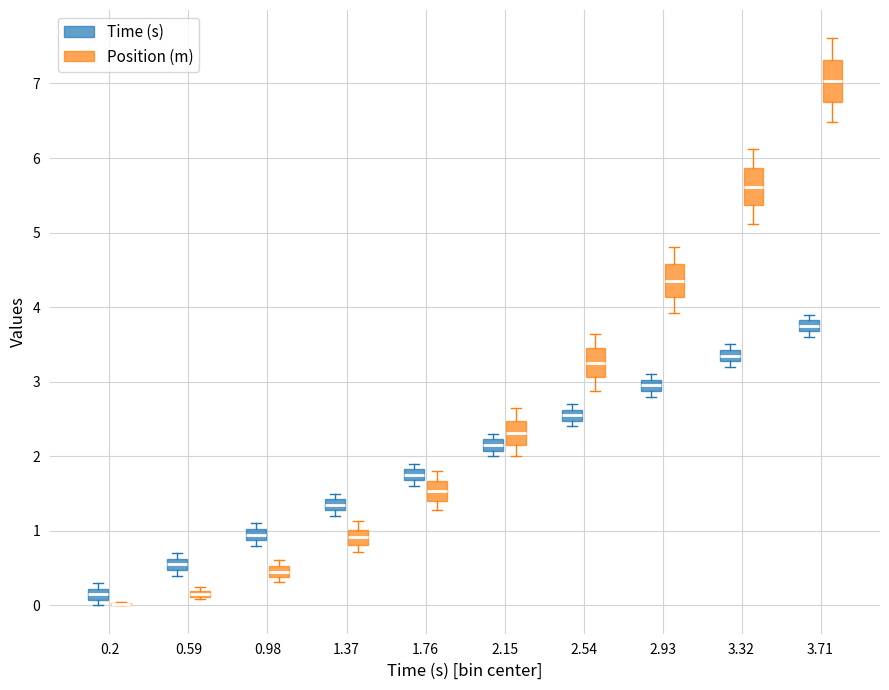

Where is the lower edge of the box for 1.37 (Time (s)) on the y-axis? The values are not printed on the chart, so give them approximately, as read against the axis.

1.3